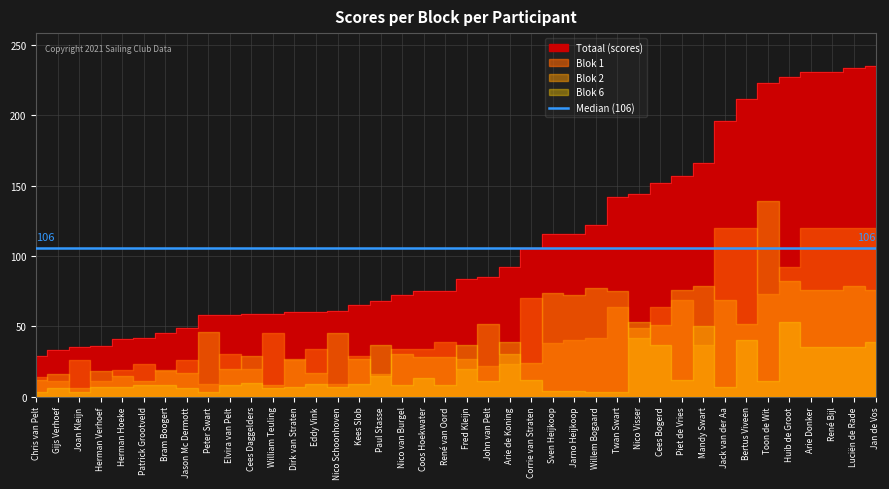

Is it true that Blok 3 equals 0 at Bram Boogert?

True